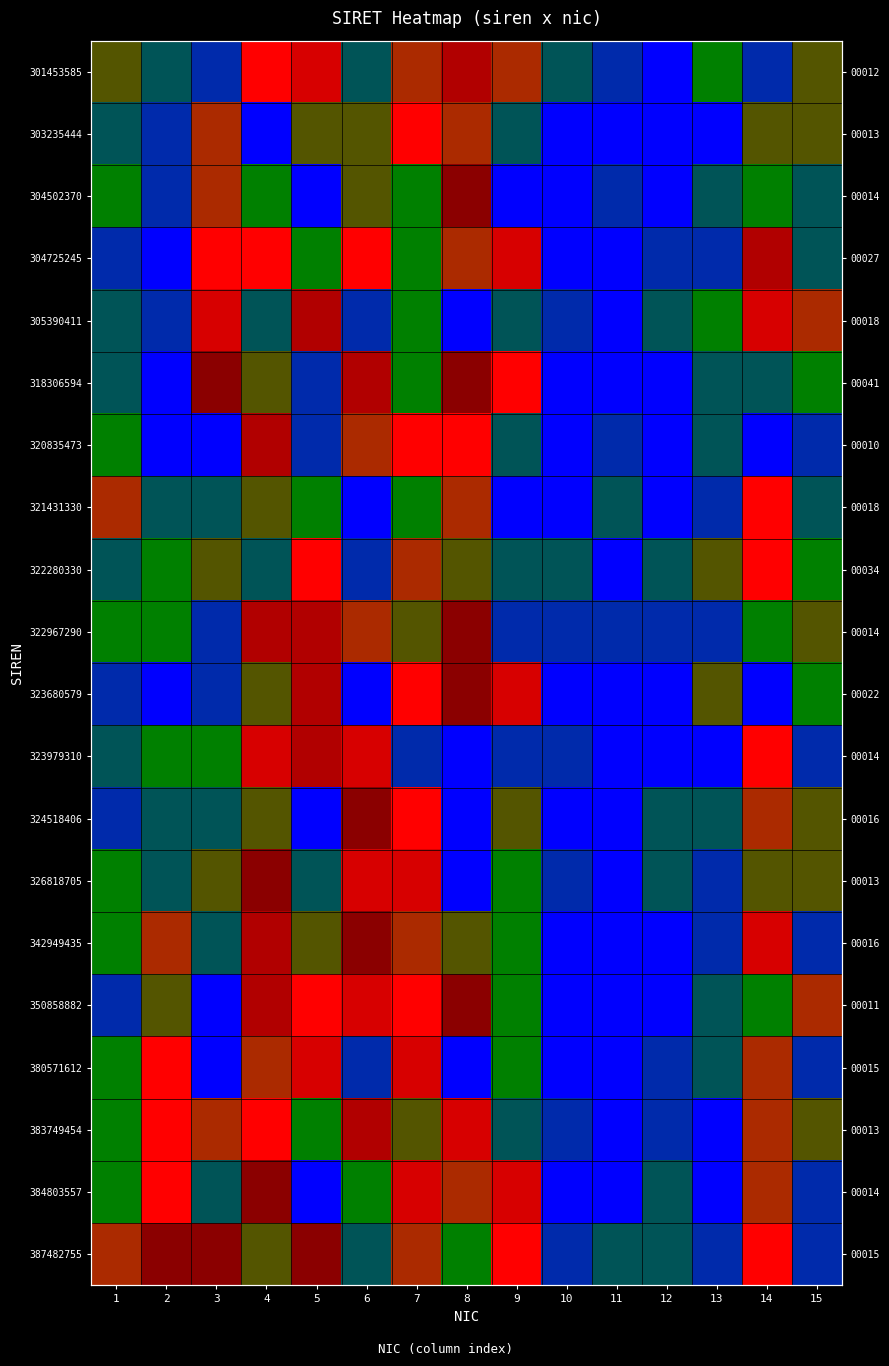

What is the sum of the 303235444 values at 10 and 1?

2